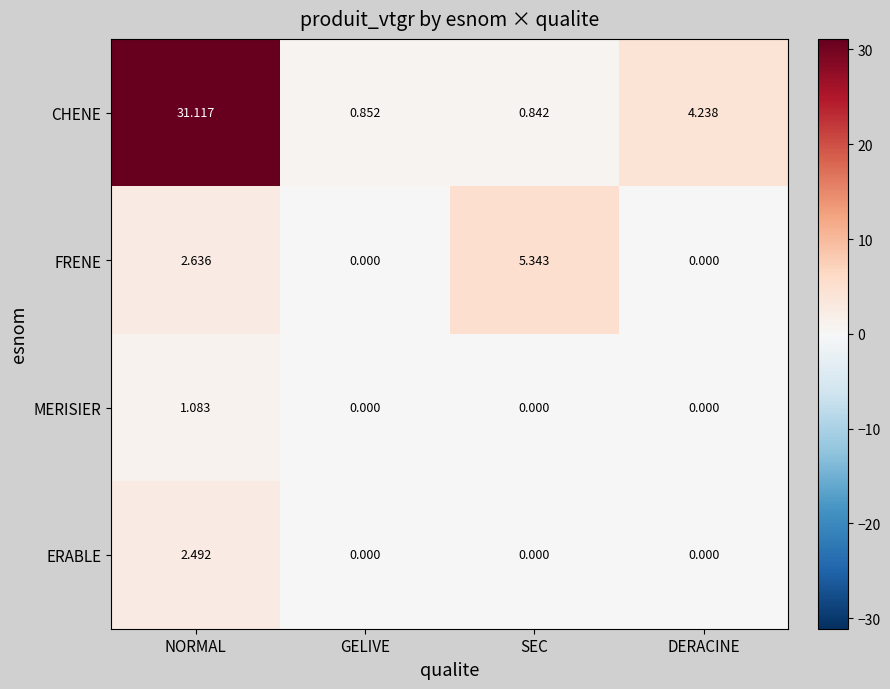

Which series has the largest range (max minus min)?

CHENE